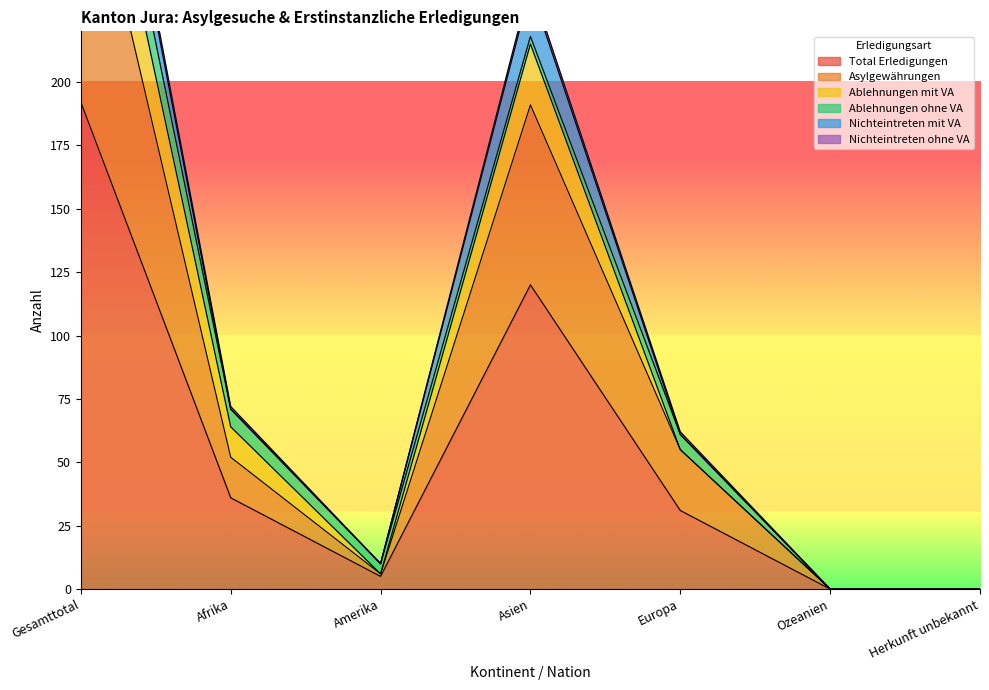

Is it true that Asylgewährungen equals 304 at Gesamttotal?

True